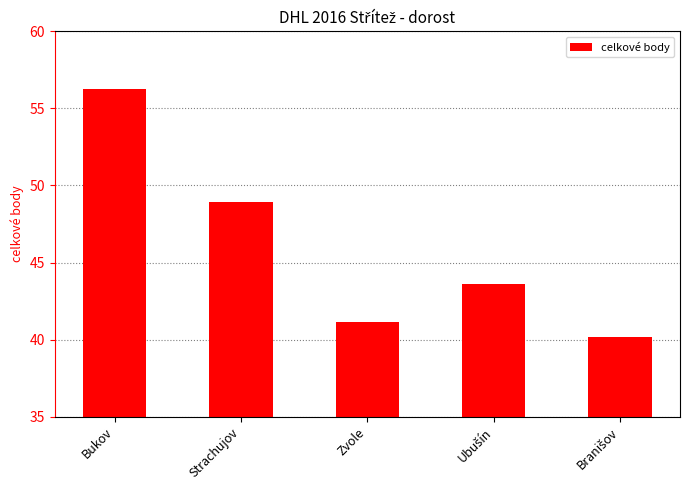

Reading left to right, list all the values displayed in this chart.

56.3	48.9	41.1	43.6	40.2